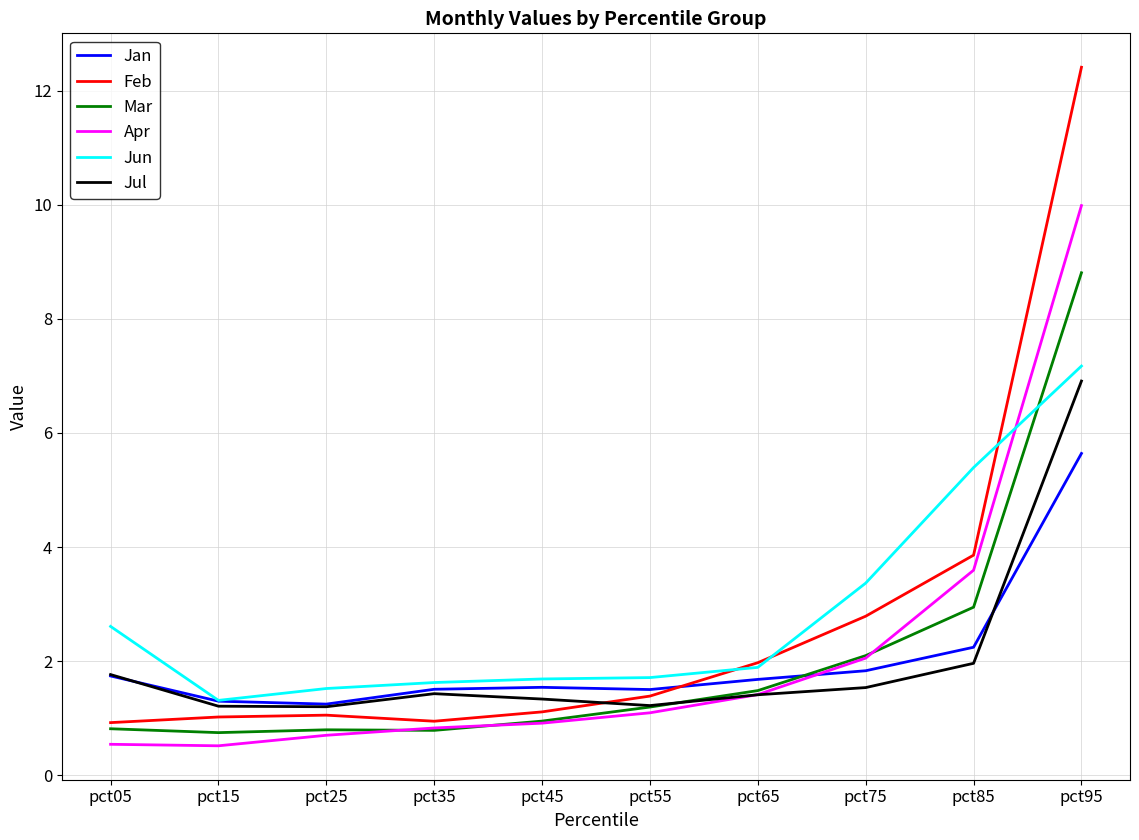

What is the difference between the Feb values at pct05 and pct25?

0.1